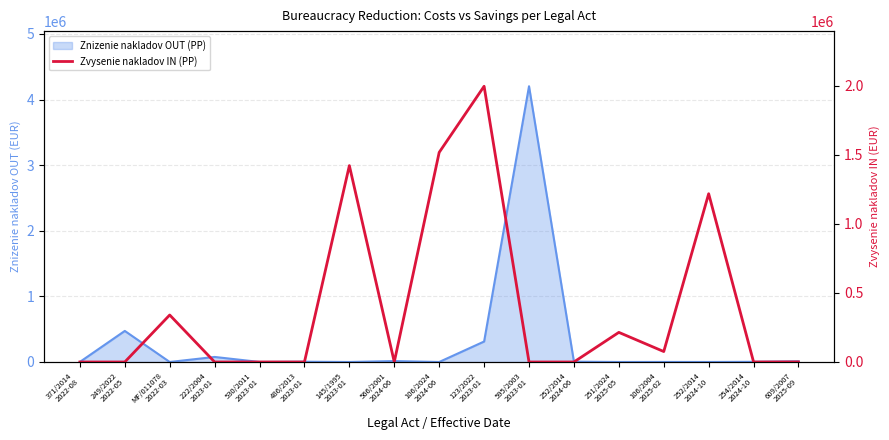

How many lines are shown in the chart?

1